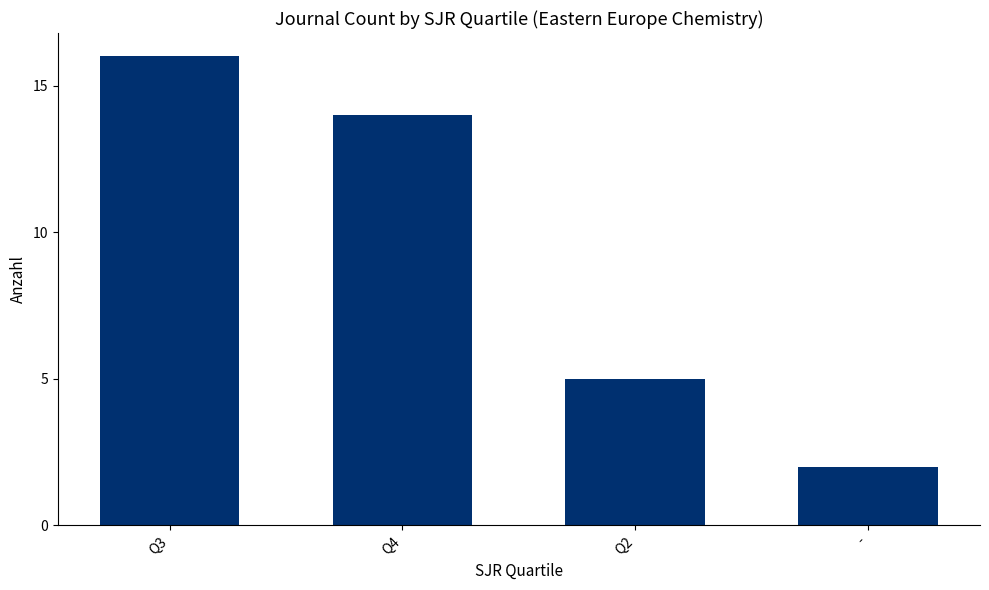

Where does the data first go above 14?

Q3